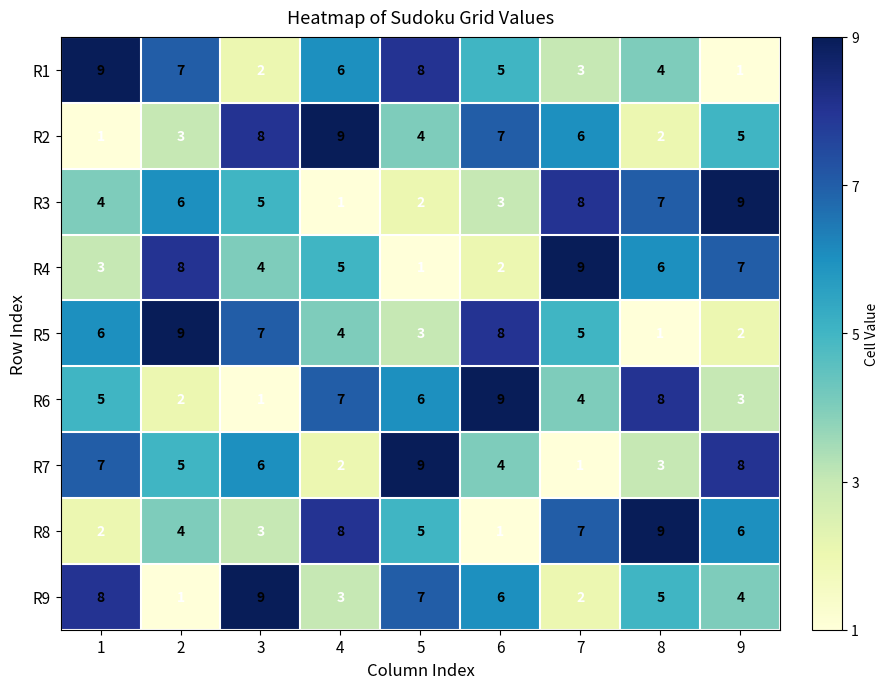

Count the R3 values in the range 3 to 7.

5